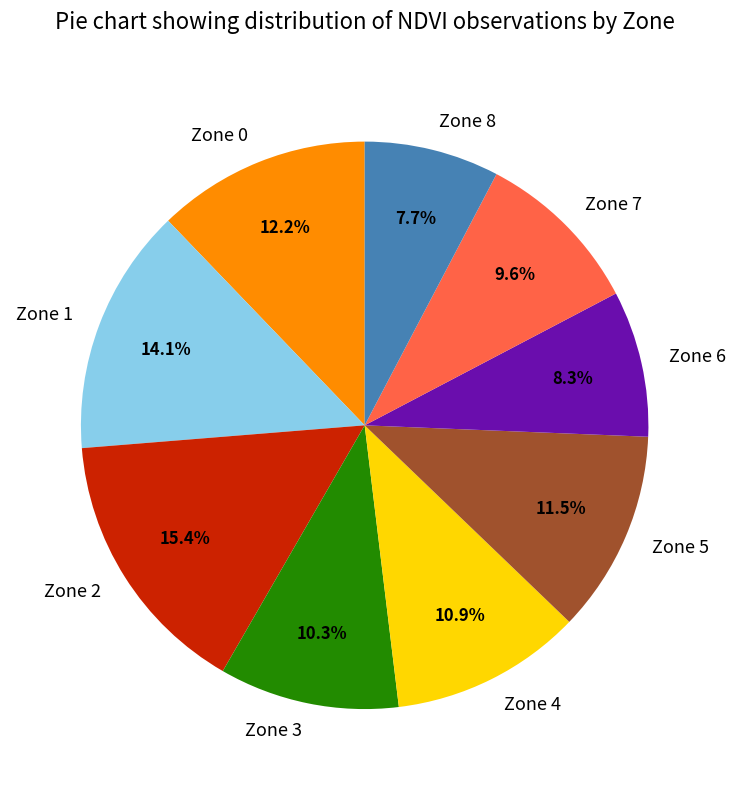

What is the ratio of the value at Zone 4 to the value at Zone 7?

1.1